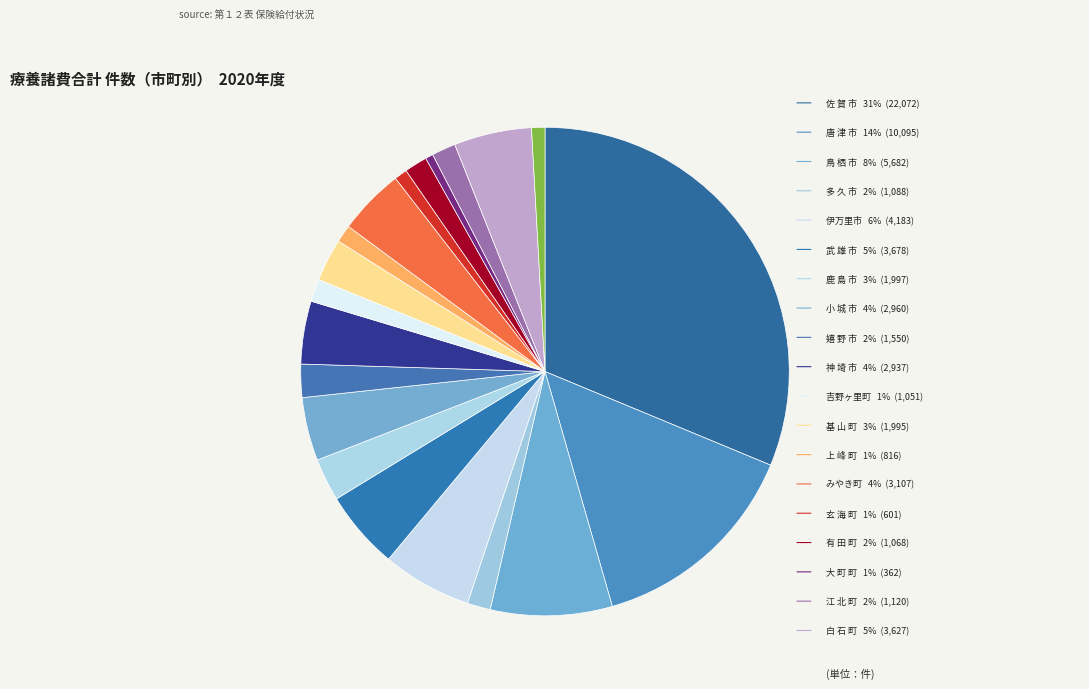

Rank the categories by value from highest to lowest.

佐 賀 市, 唐 津 市, 鳥 栖 市, 伊万里市, 武 雄 市, 白 石 町, みやき町, 小 城 市, 神 埼 市, 鹿 島 市, 基 山 町, 嬉 野 市, 江 北 町, 多 久 市, 有 田 町, 吉野ヶ里町, 上 峰 町, 太 良 町, 玄 海 町, 大 町 町